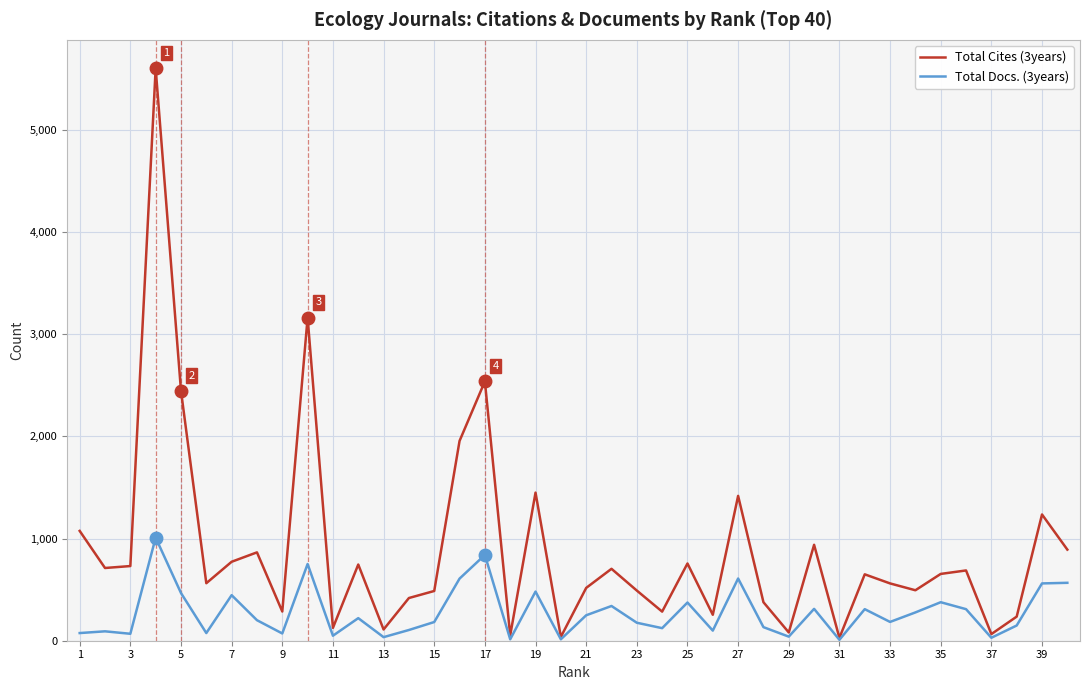

Which series has the largest total across all categories?

Total Cites (3years)